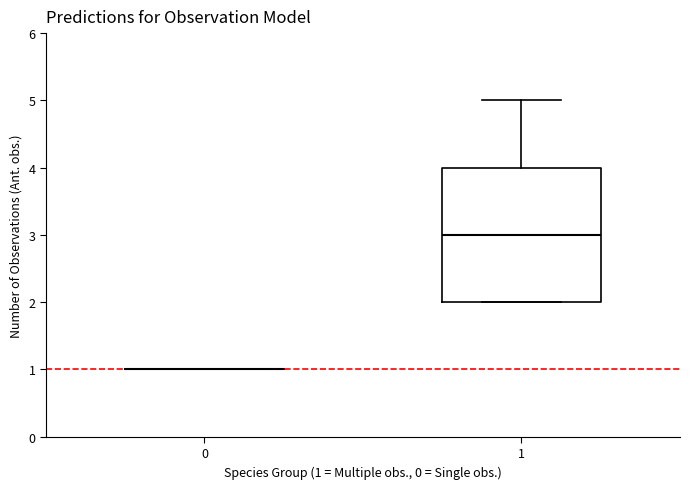

Reading left to right, read every box against the y-axis: the position of its median line, the range the box covers, and the ends of its whiskers. The values are not printed on the chart, so give them approximately, as read against the axis.

0: box collapsed to a line at 1, whiskers 1 to 1
1: median 3, box 2 to 4, whiskers 2 to 5